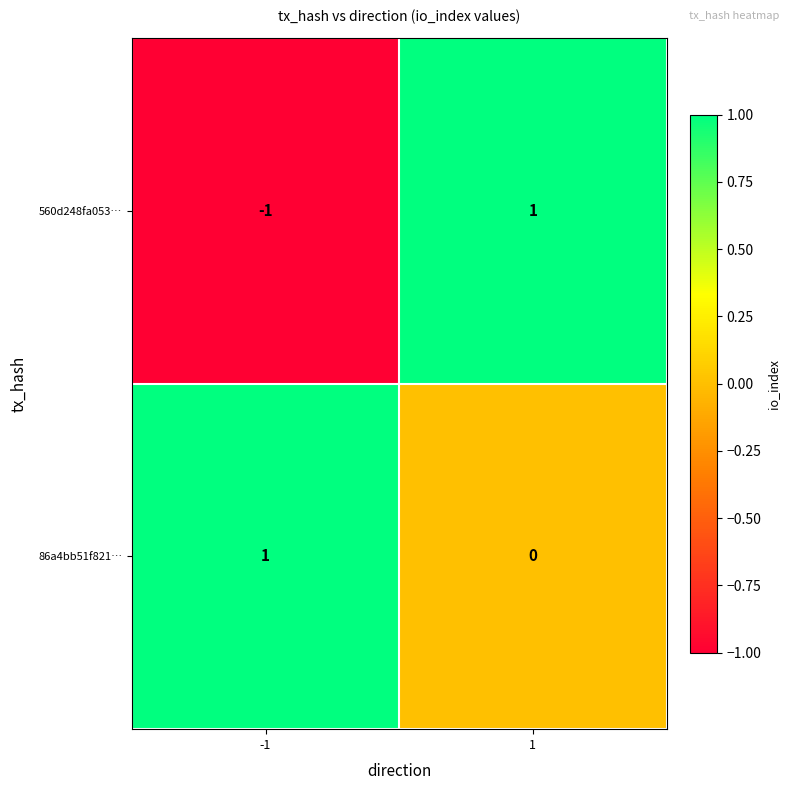

Is it true that 86a4bb51f821… equals 0 at 1?

True